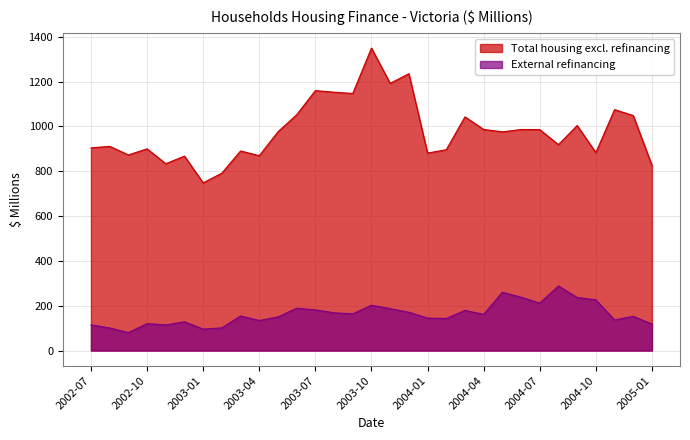

What is the difference between the second highest and minimum values in the Total housing excl. refinancing series?

487.2